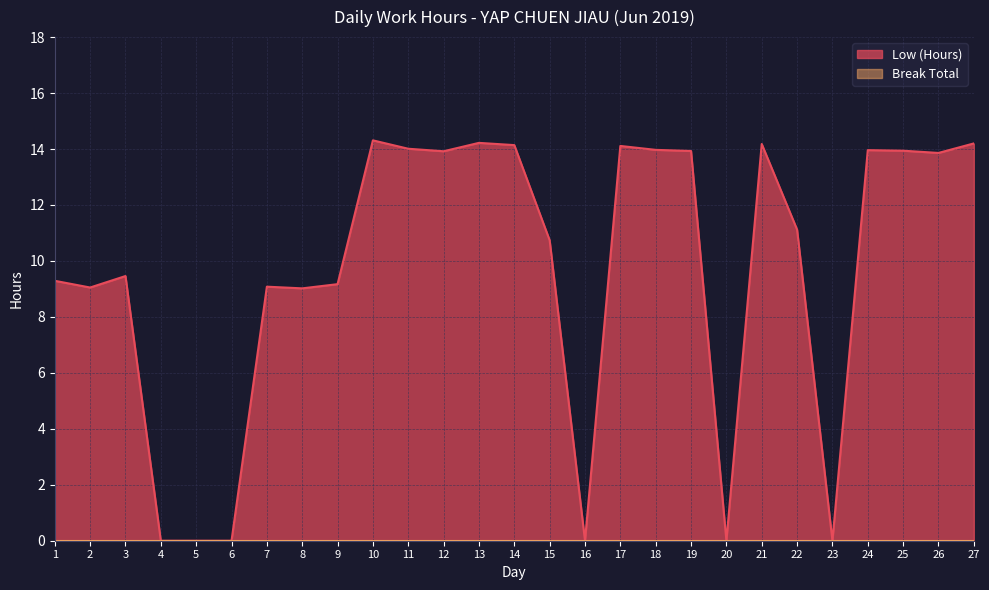

How many points are lower than both their immediate neighbors (excluding endpoints)?

7